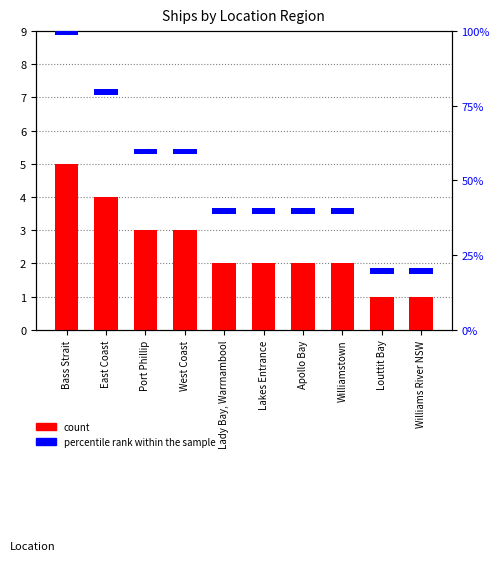

What is the value of the percentile rank within the sample bar at the 7th from the left?

0.2